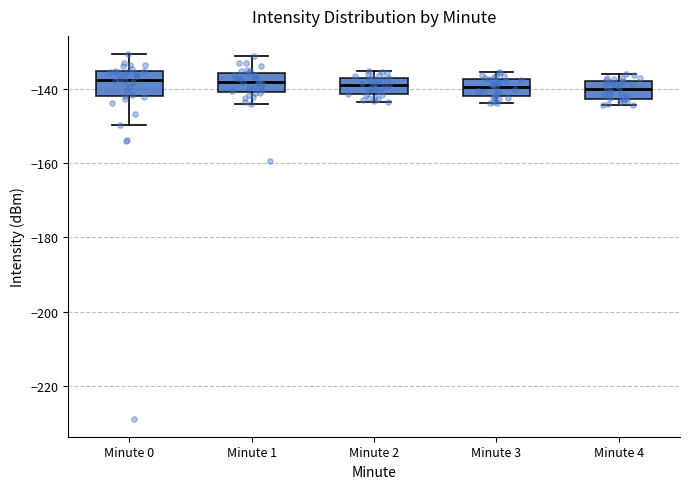

Where does the upper whisker of the box for Minute 0 end on the y-axis? The values are not printed on the chart, so give them approximately, as read against the axis.

-130